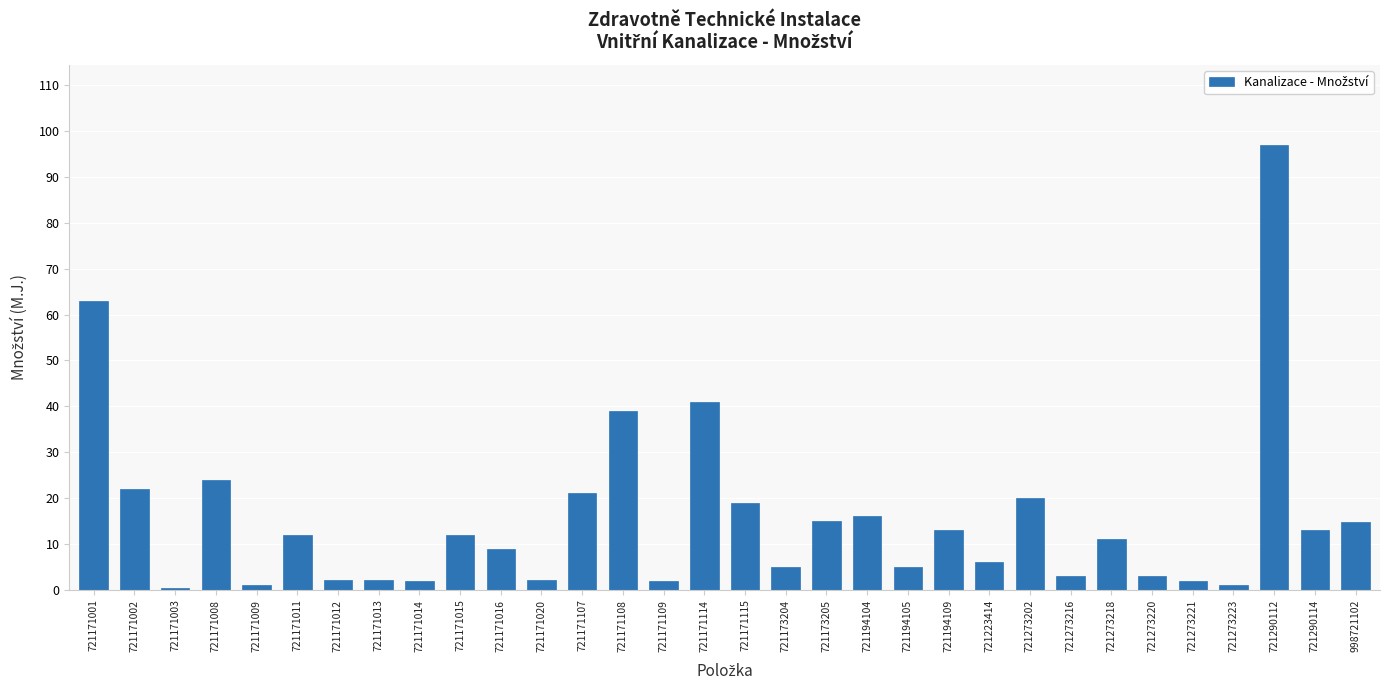

What is the average value?

15.6